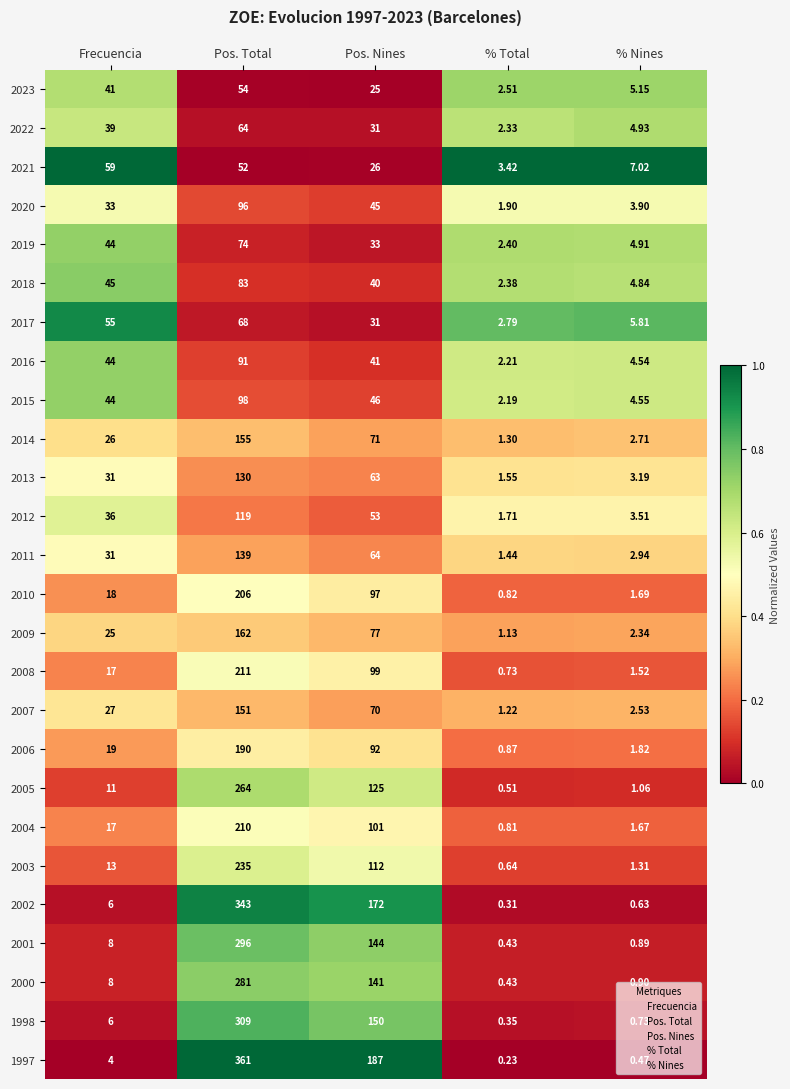

Which series has the widest spread of values?

1997